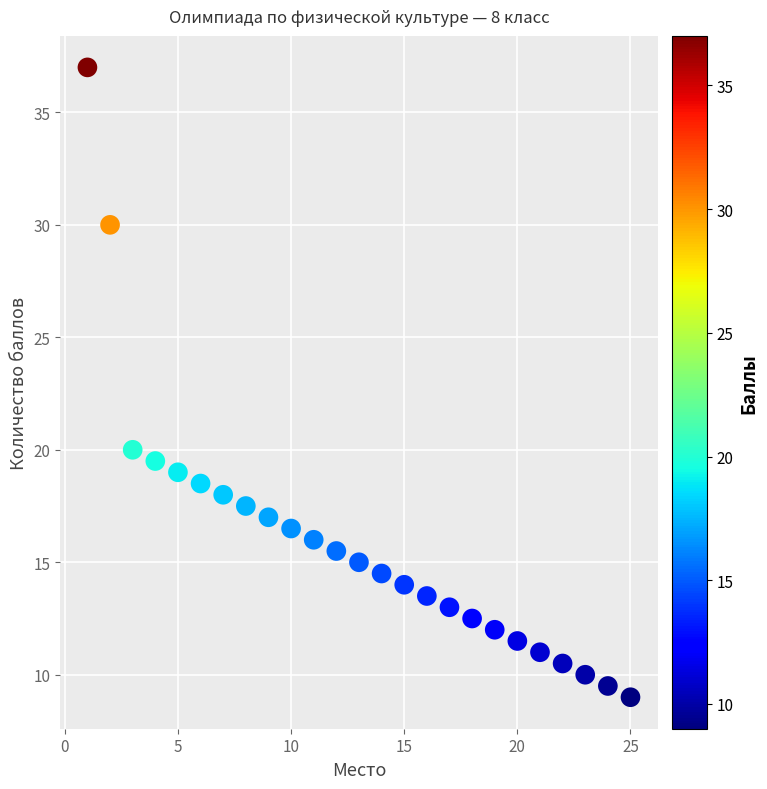

What is the range of X values (max minus min)?

24.0